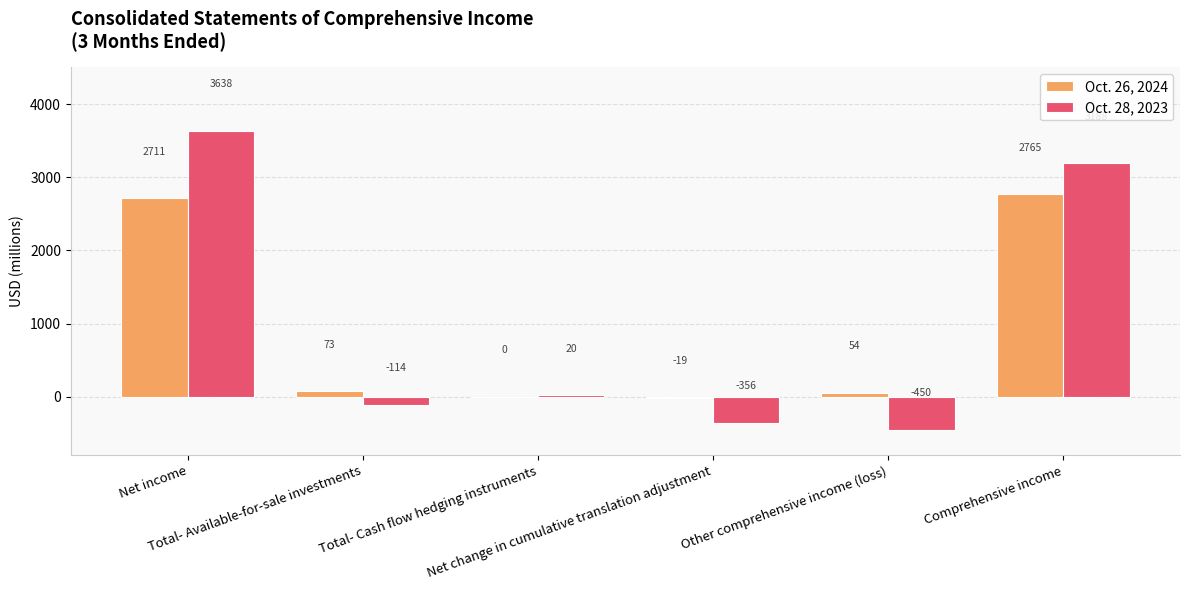

What are all the series names shown in the legend?

Oct. 26, 2024, Oct. 28, 2023